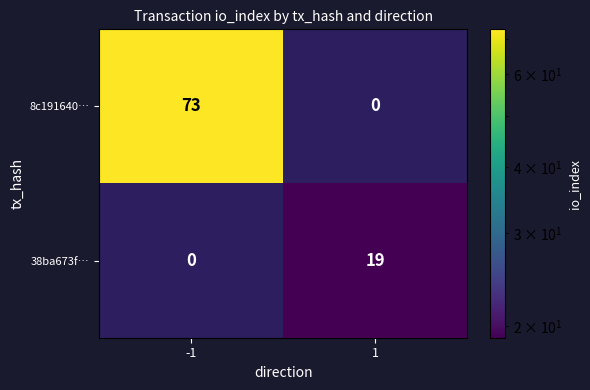

Which series has the largest range (max minus min)?

8c191640…